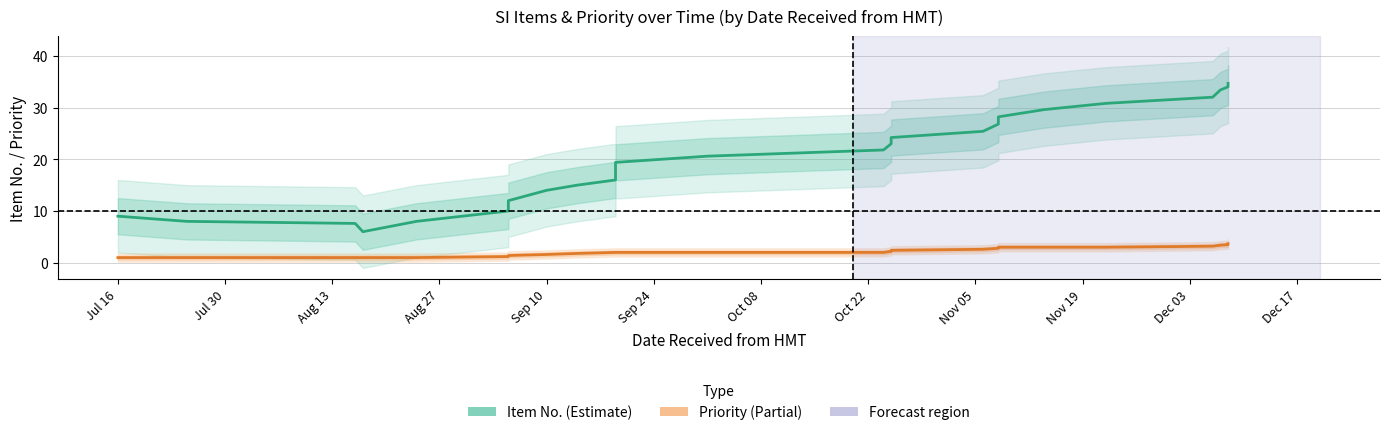

What is the difference between the maximum and minimum values in the Item No. series?

28.7